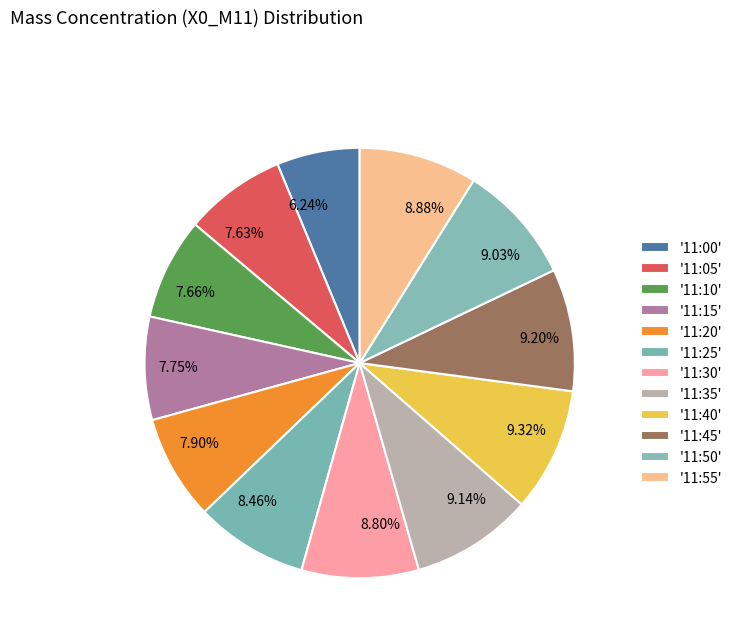

Is there a majority slice in this chart?

No